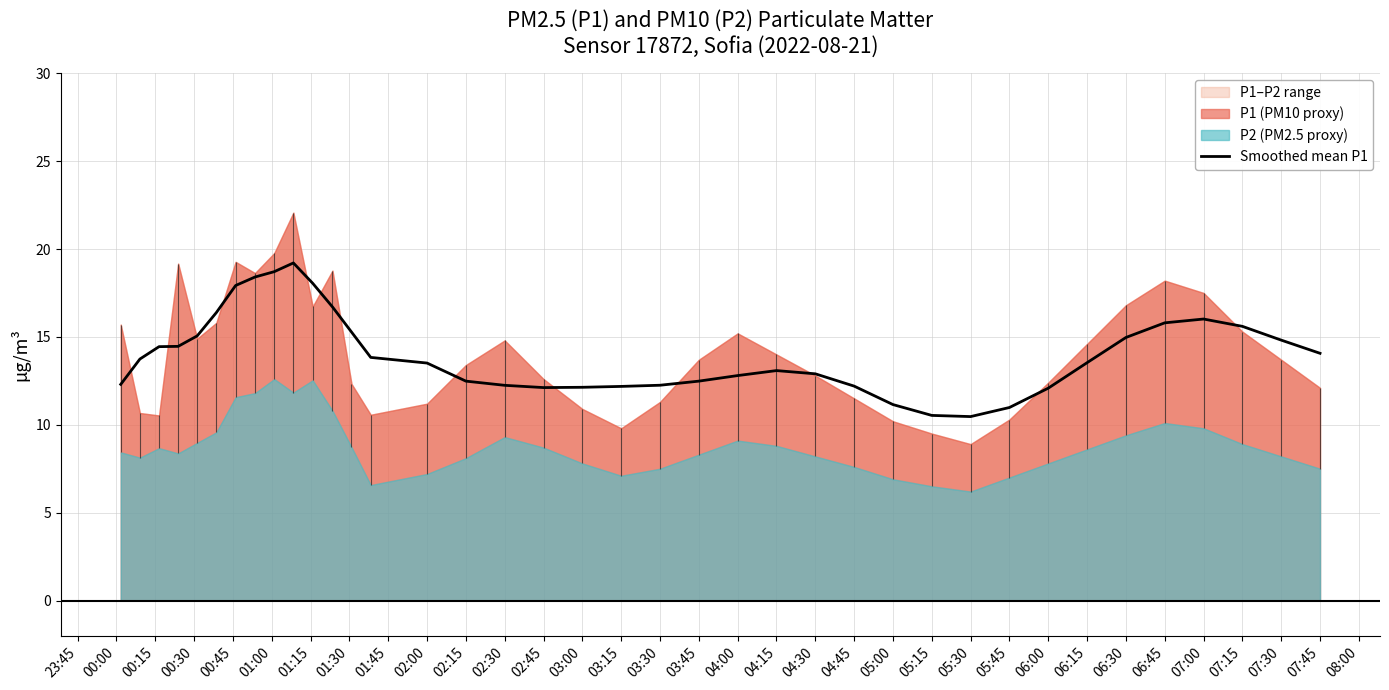

True or false: Smoothed mean P1 has a value of 22.1 at 02:00.

False